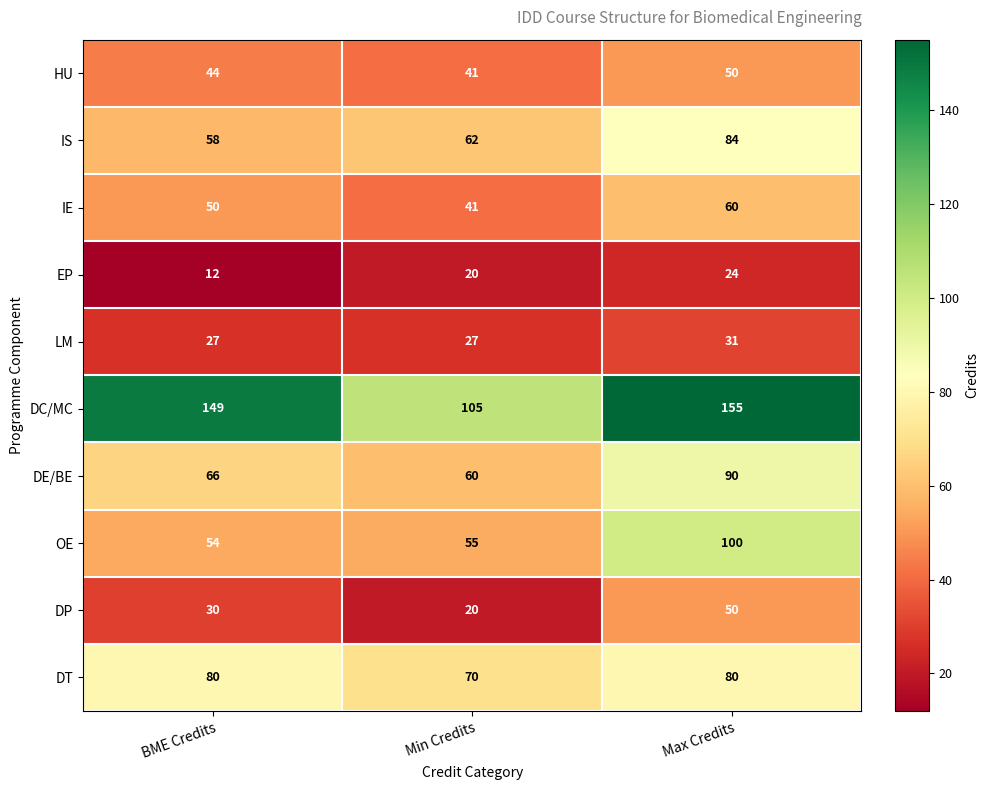

At how many categories does at least one series exceed 141?

2